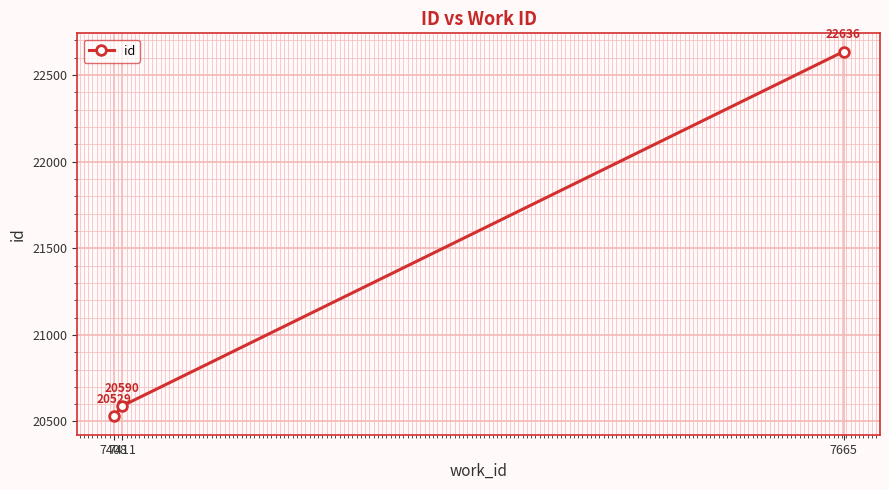

Reading right to left, transcribe all the data shown in this chart.

7665=22636	7411=20590	7408=20529